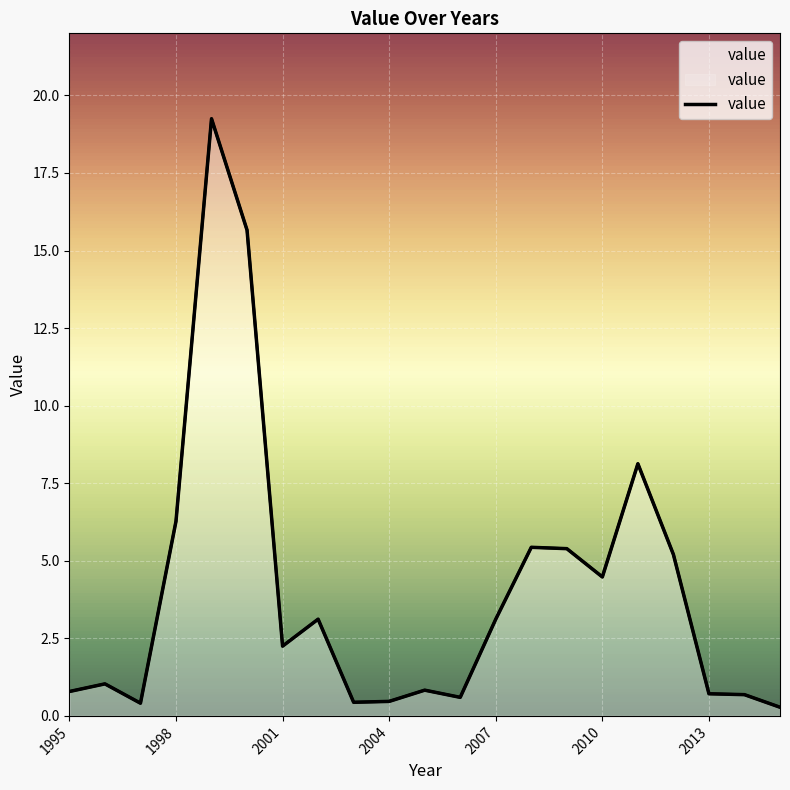

What is the value of the 20th point from the left?

0.7